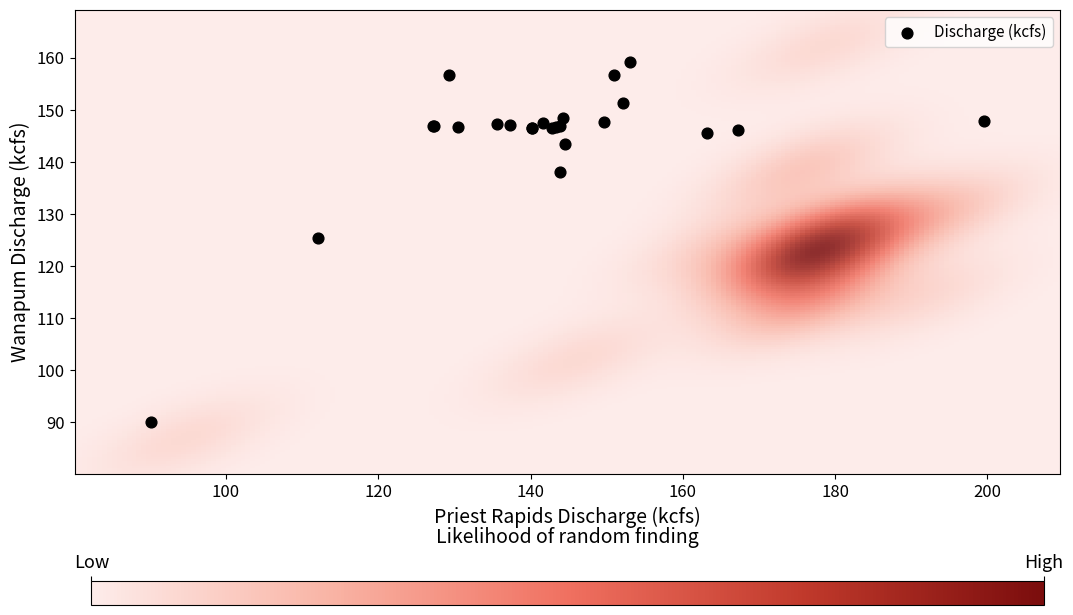

What Y value in the scatter plot is closest to 124?

125.5